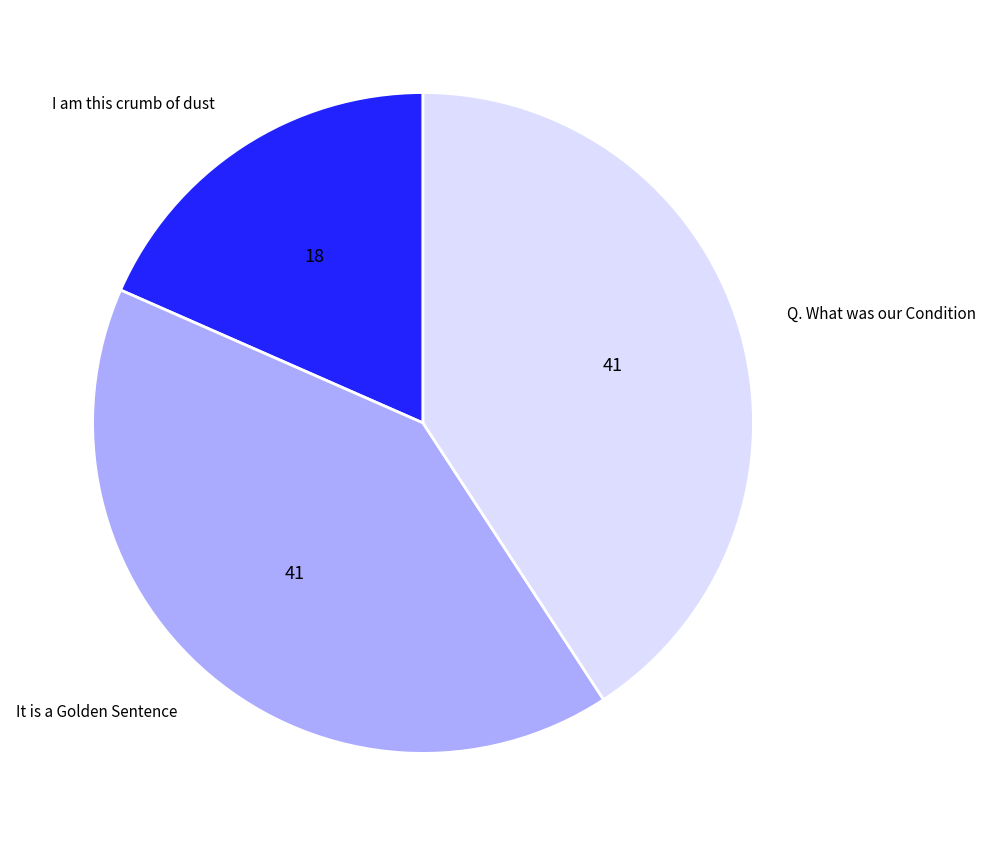

What is the smallest slice in the pie chart?

I am this crumb of dust